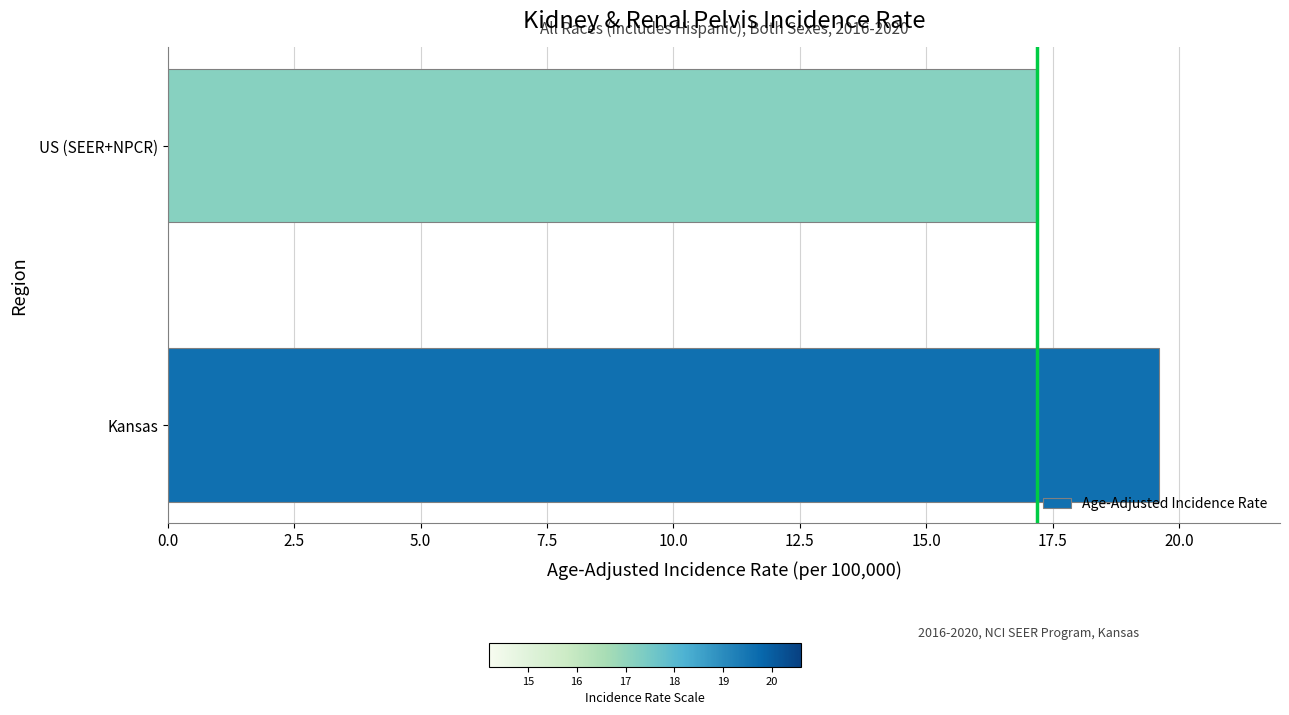

What is the sum of all values?

36.8